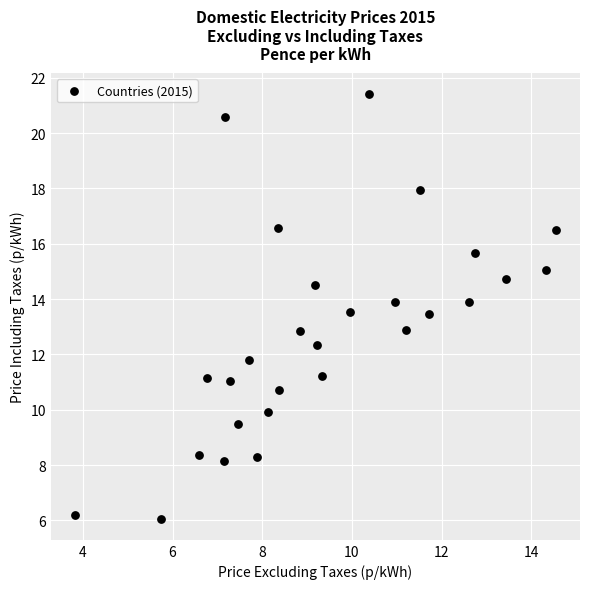

What is the range of Y values (max minus min)?

15.3